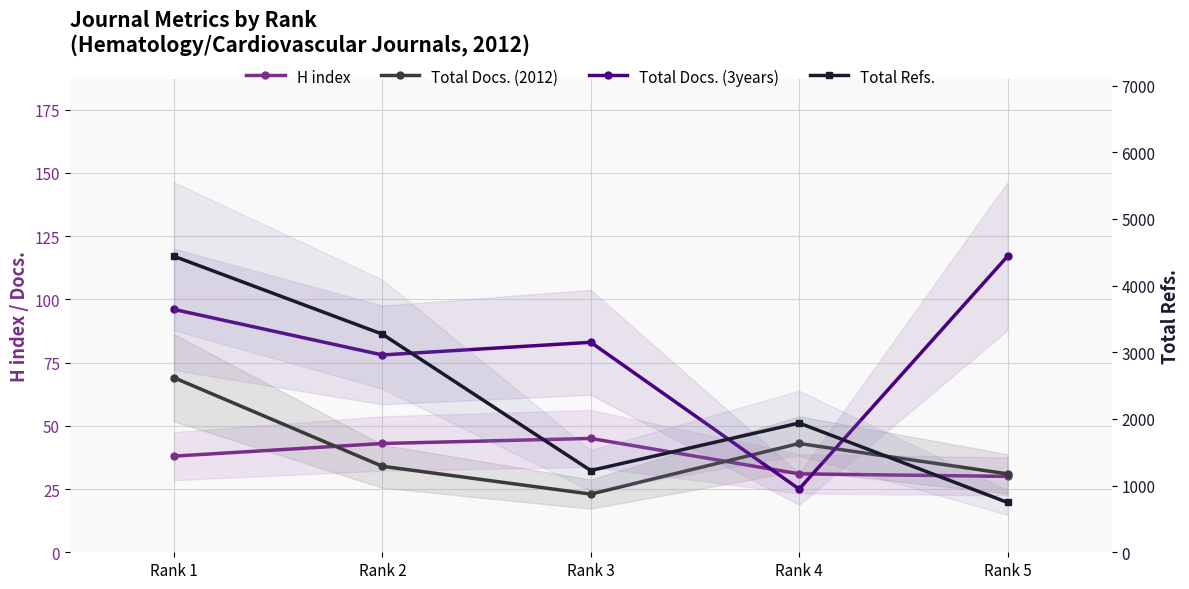

How many times do Total Docs. (3years) and Total Docs. (2012) cross each other?

2